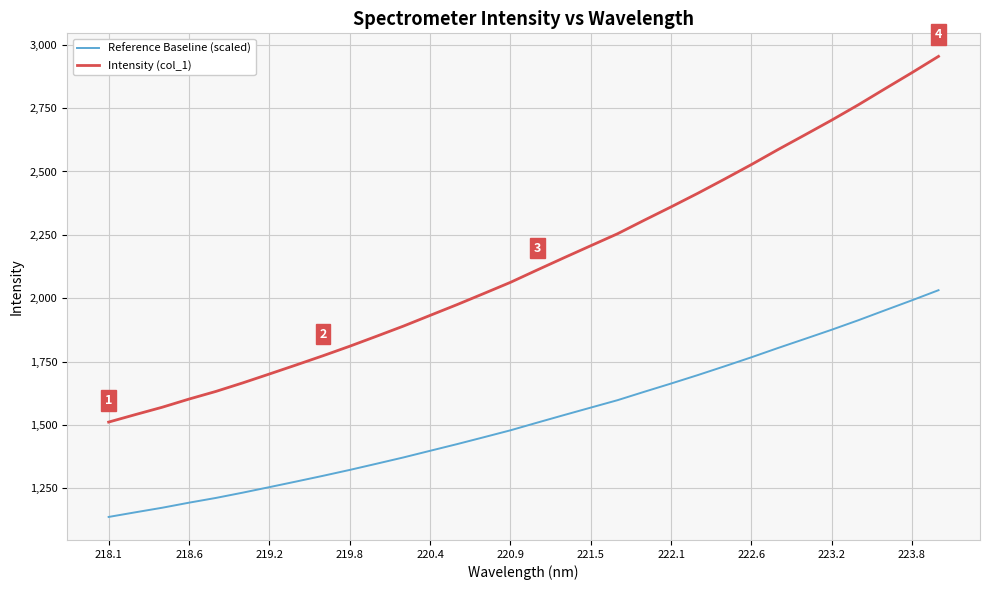

Reading left to right, transcribe all the data shown in this chart.

Reference Baseline (scaled): 1137.0	1155.3	1173.3	1193.3	1211.9	1232.7	1254.6	1276.7	1299.2	1322.6	1347.0	1371.7	1398.0	1424.2	1451.3	1478.8	1509.1	1538.9	1568.4	1597.6	1630.8	1663.3	1696.7	1731.3	1766.8	1803.6	1839.3	1875.4	1913.0	1952.4	1991.4	2031.6
Intensity (col_1): 1511.2	1540.9	1569.8	1602.0	1632.1	1665.7	1701.0	1736.7	1773.0	1810.6	1849.9	1889.8	1932.2	1974.5	2018.3	2062.6	2111.4	2159.6	2207.1	2254.2	2307.8	2360.2	2414.0	2469.9	2527.0	2586.5	2644.1	2702.2	2762.9	2826.4	2889.4	2954.2